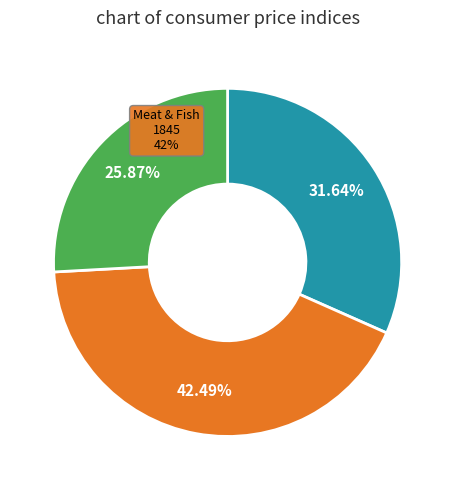

Is it true that Rice is 21% of the pie?

False